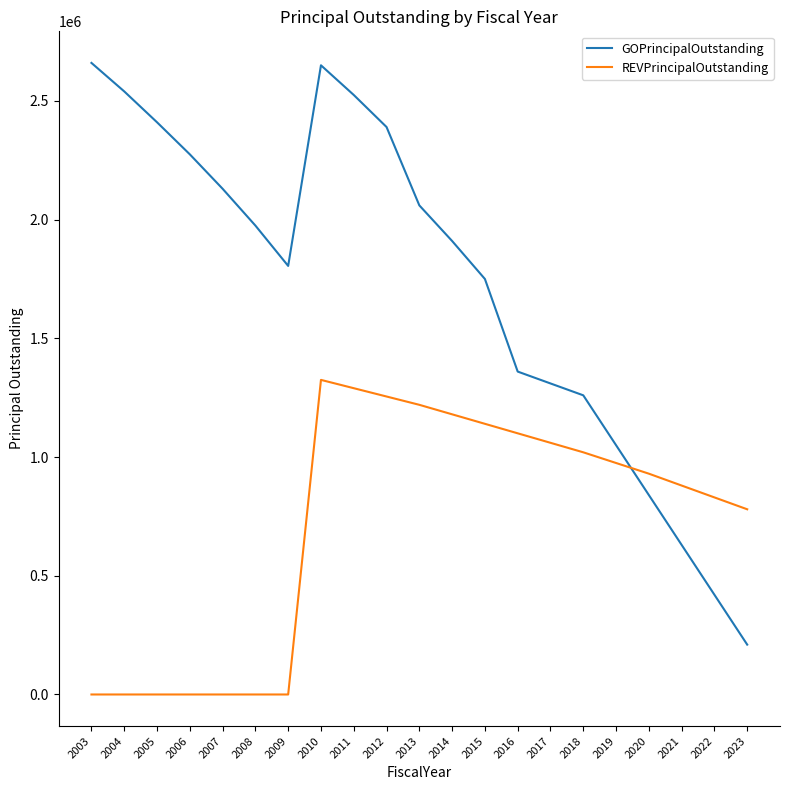

How many distinct data groups are displayed?

2